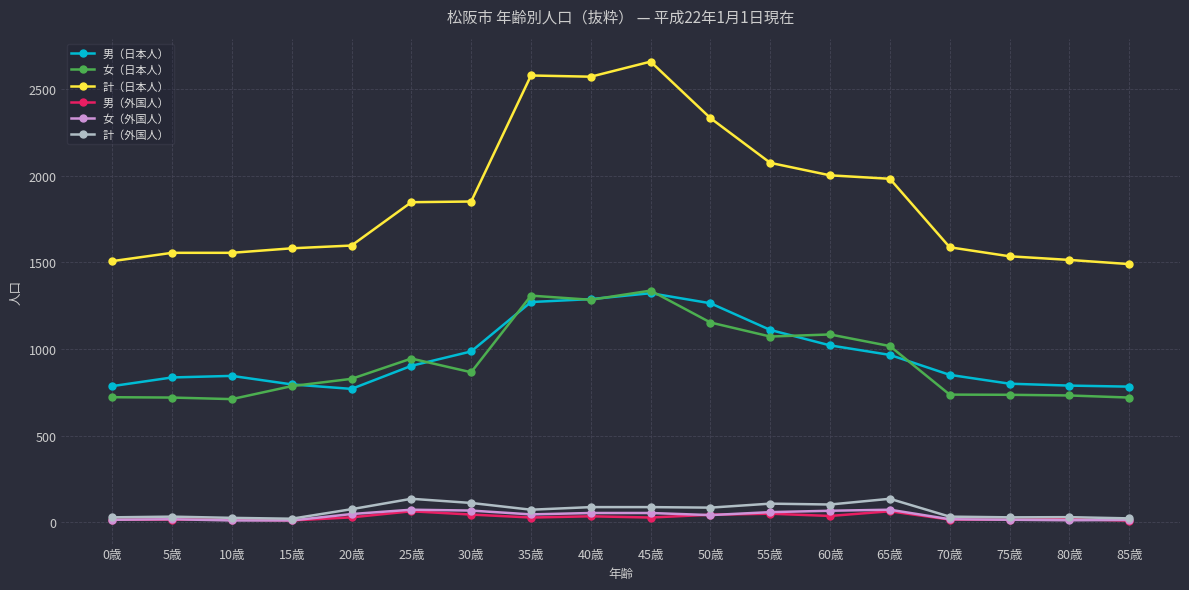

At which label does 男（日本人） reach its peak?

45歳